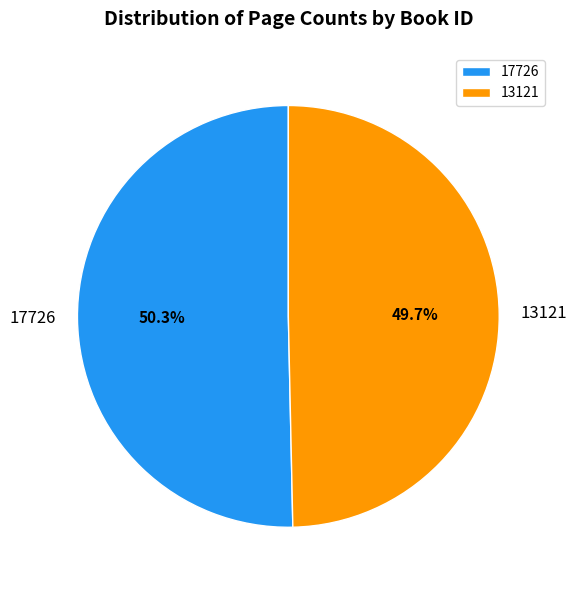

To the nearest percent, what is the difference between the largest and smallest slice percentages?

1%